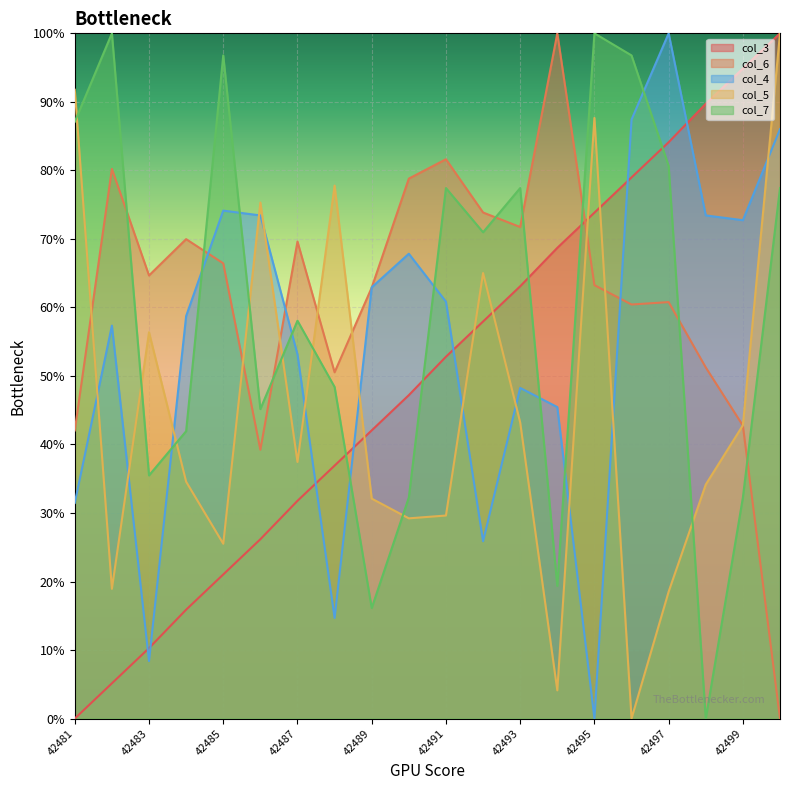

List the labels in order of col_4 value, smallest first.

42495, 42483, 42488, 42492, 42481, 42494, 42493, 42487, 42482, 42484, 42491, 42489, 42490, 42499, 42486, 42498, 42485, 42500, 42496, 42497